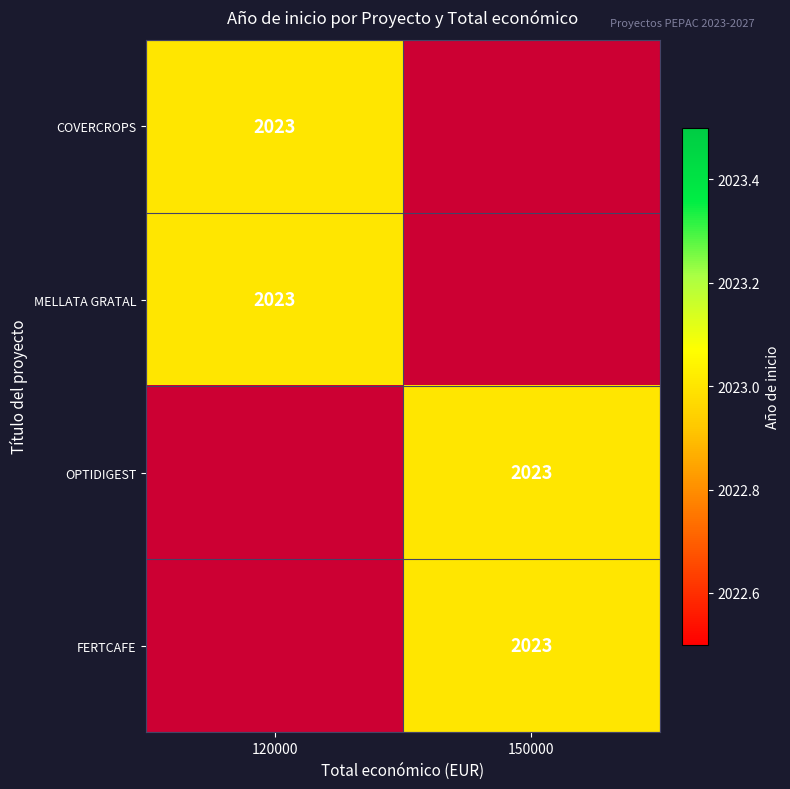

At 120000, list the series in order from smallest to largest.

COVERCROPS, MELLATA GRATAL, OPTIDIGEST, FERTCAFE